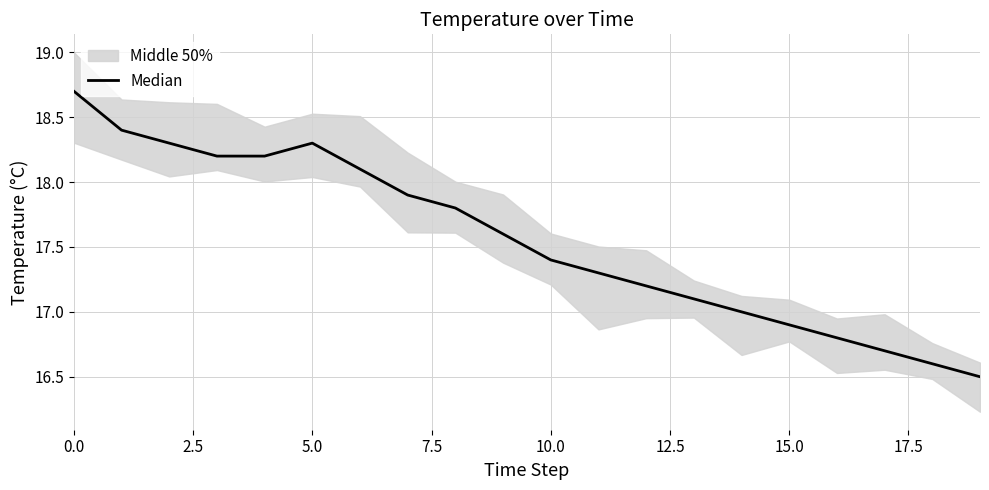

Does the chart have visible grid lines?

Yes